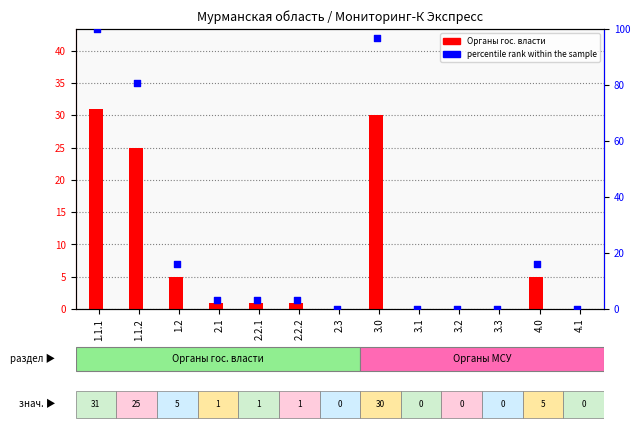

At which category is the sum across all series the highest?

1.1.1